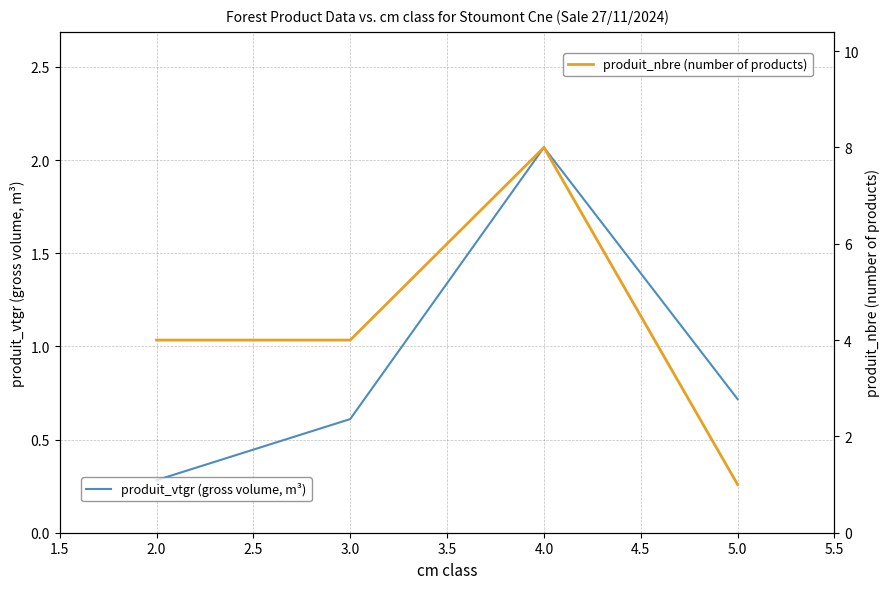

Does the chart display data point markers on the line(s)?

No